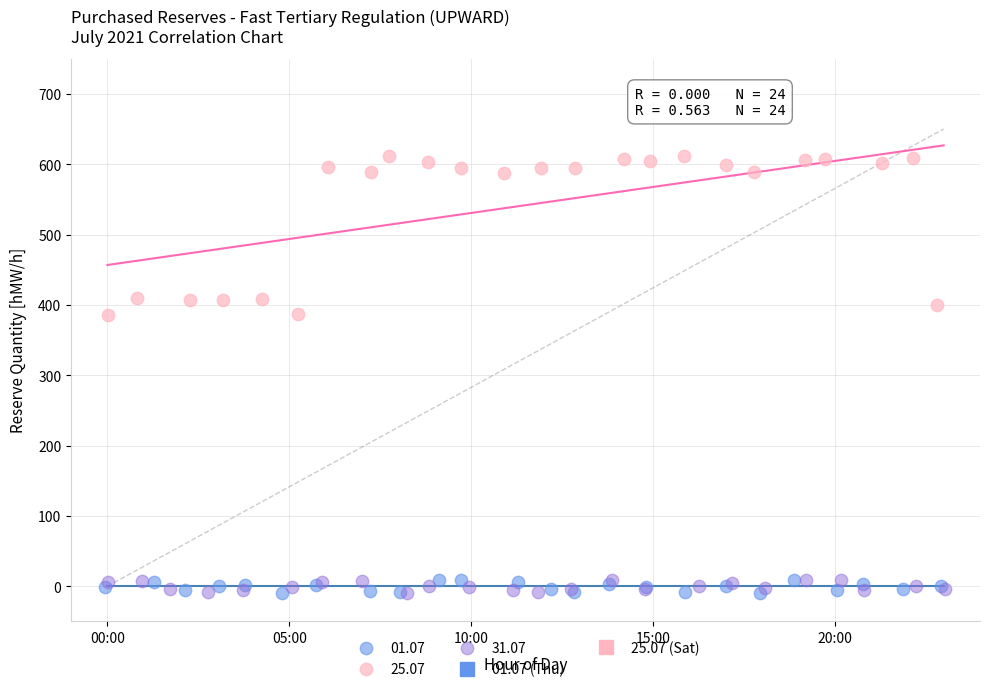

Which series contains the highest Y value?

25.07